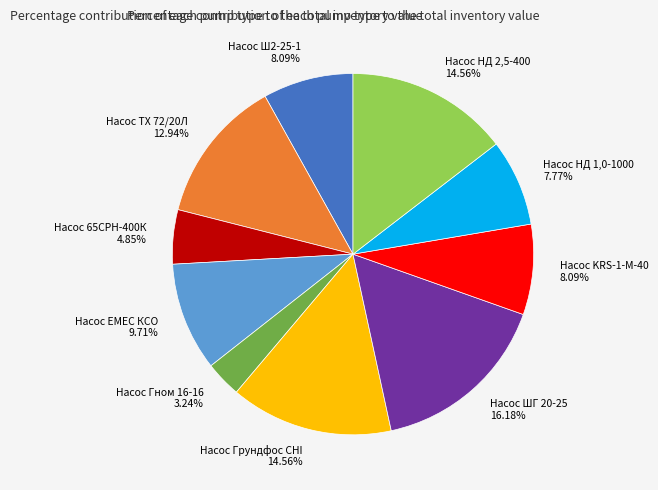

Approximately how many times larger is the value at Насос KRS-1-M-40 8.09% compared to Насос Ш2-25-1 8.09%?

1.0